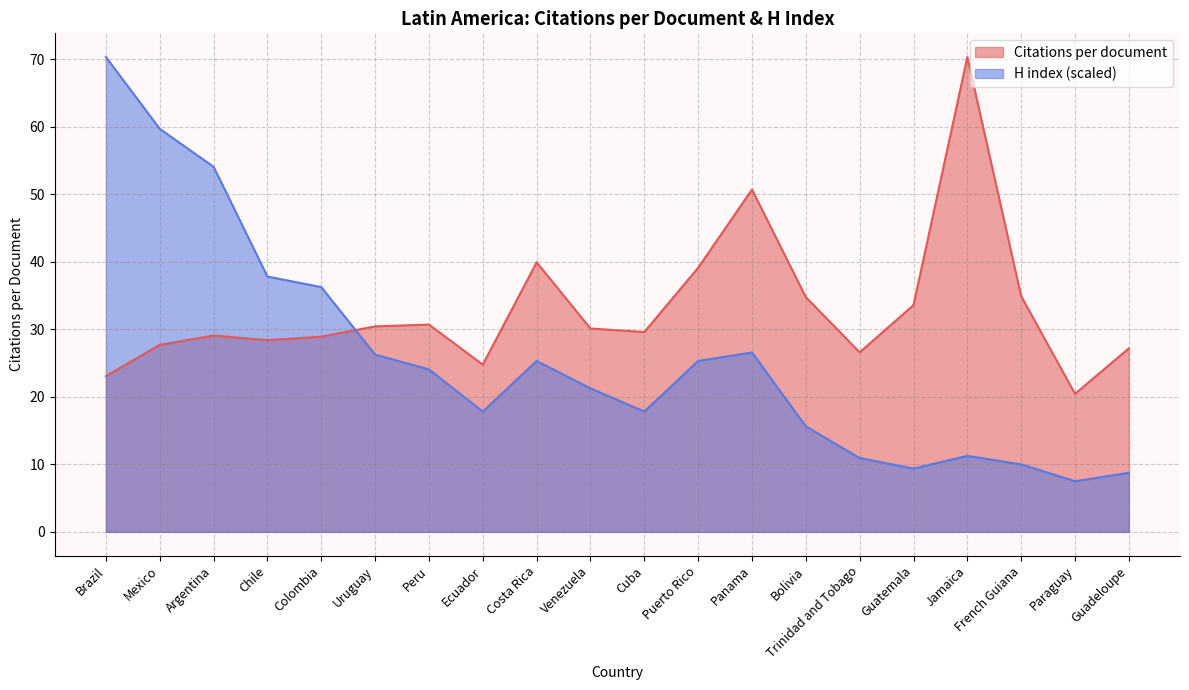

List the series in order of their overall mean, highest first.

Citations per document, H index (scaled)